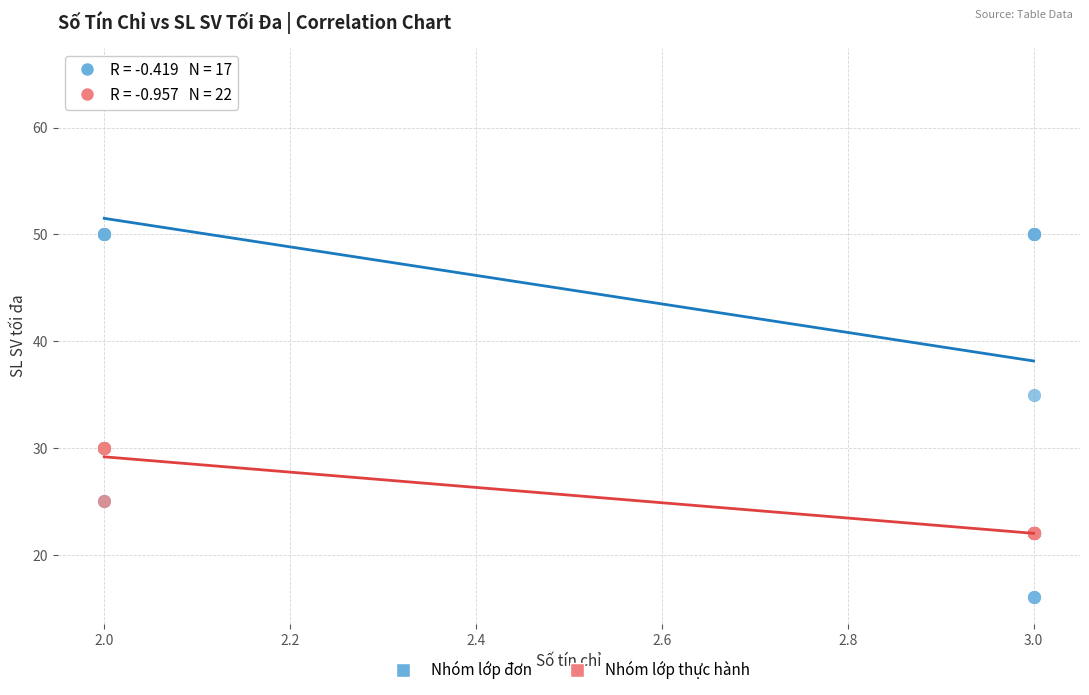

Which series contains the highest Y value?

Nhóm lớp đơn